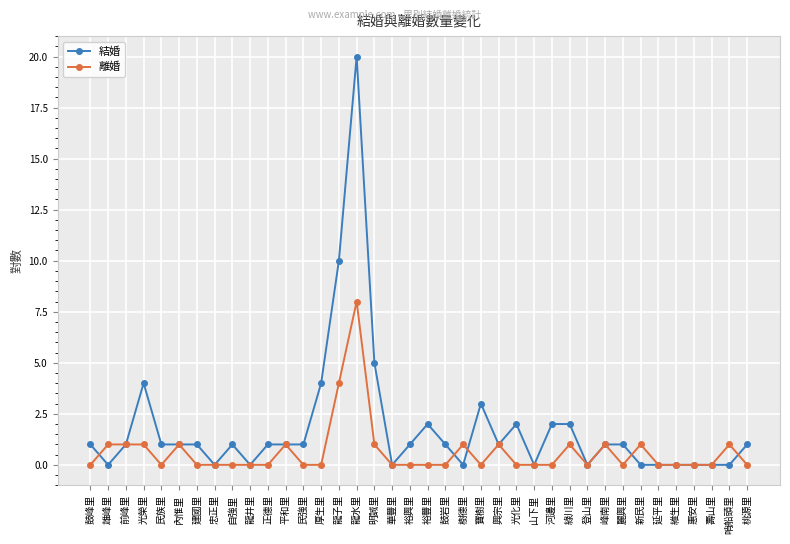

What is the label of the 9th point from the right?

峰南里